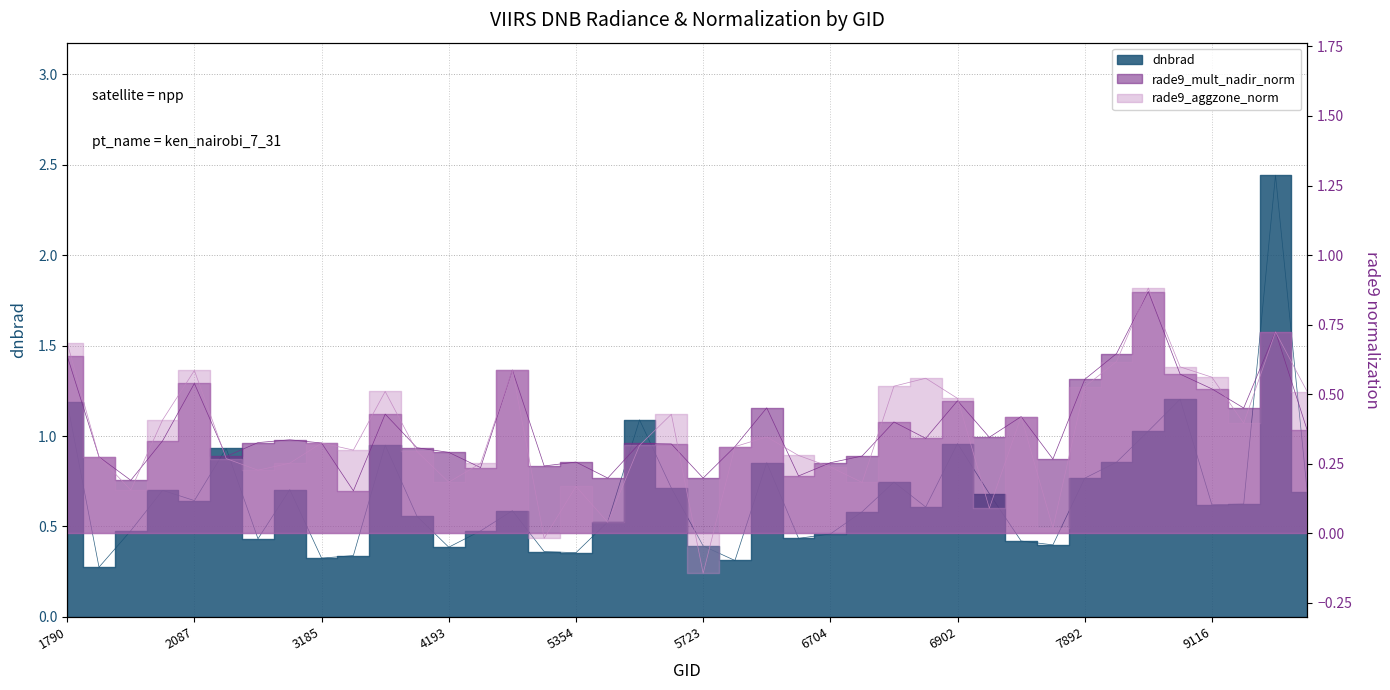

Does the chart display data point markers on the line(s)?

No